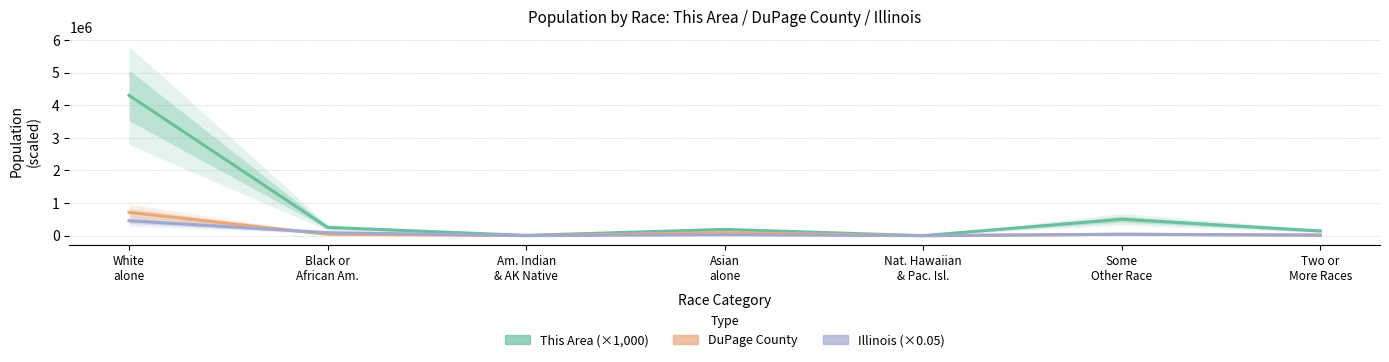

Which series has the widest spread of values?

This Area